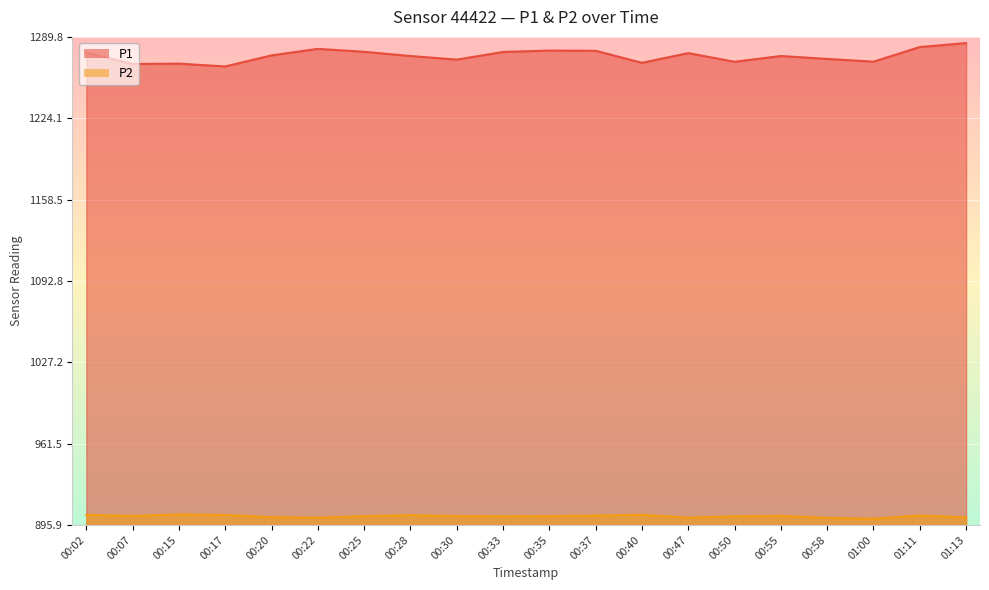

Which series has the largest range (max minus min)?

P1